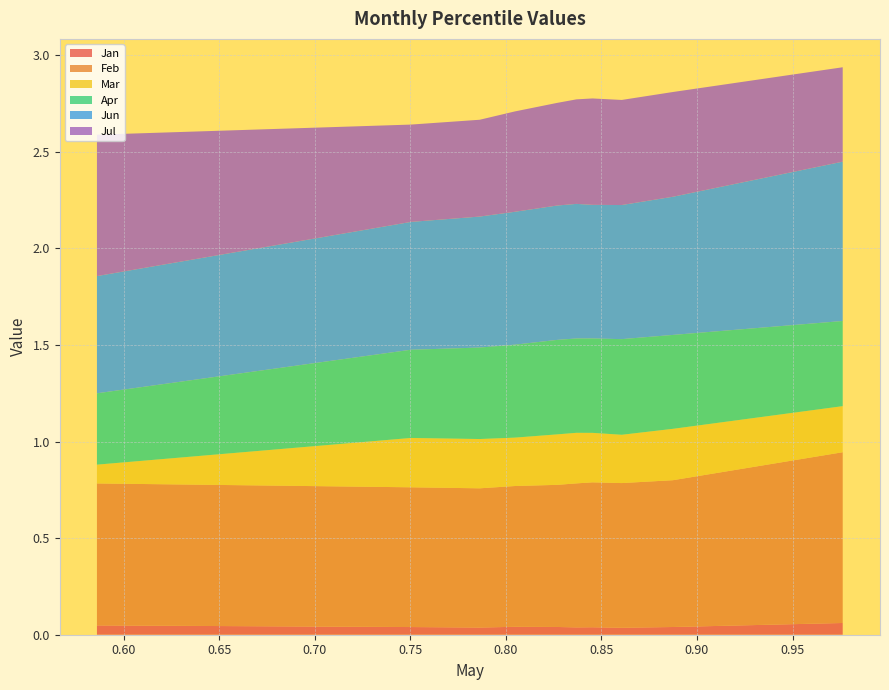

Reading left to right, transcribe all the data shown in this chart.

Jan: pct05=0.0	pct15=0.0	pct25=0.0	pct35=0.0	pct45=0.0	pct55=0.0	pct65=0.0	pct75=0.0	pct85=0.0	pct95=0.1
Feb: pct05=0.7	pct15=0.7	pct25=0.7	pct35=0.7	pct45=0.7	pct55=0.7	pct65=0.8	pct75=0.7	pct85=0.8	pct95=0.9
Mar: pct05=0.1	pct15=0.3	pct25=0.3	pct35=0.3	pct45=0.3	pct55=0.3	pct65=0.3	pct75=0.2	pct85=0.3	pct95=0.2
Apr: pct05=0.4	pct15=0.5	pct25=0.5	pct35=0.5	pct45=0.5	pct55=0.5	pct65=0.5	pct75=0.5	pct85=0.5	pct95=0.4
Jun: pct05=0.6	pct15=0.7	pct25=0.7	pct35=0.7	pct45=0.7	pct55=0.7	pct65=0.7	pct75=0.7	pct85=0.7	pct95=0.8
Jul: pct05=0.7	pct15=0.5	pct25=0.5	pct35=0.5	pct45=0.5	pct55=0.5	pct65=0.6	pct75=0.5	pct85=0.5	pct95=0.5